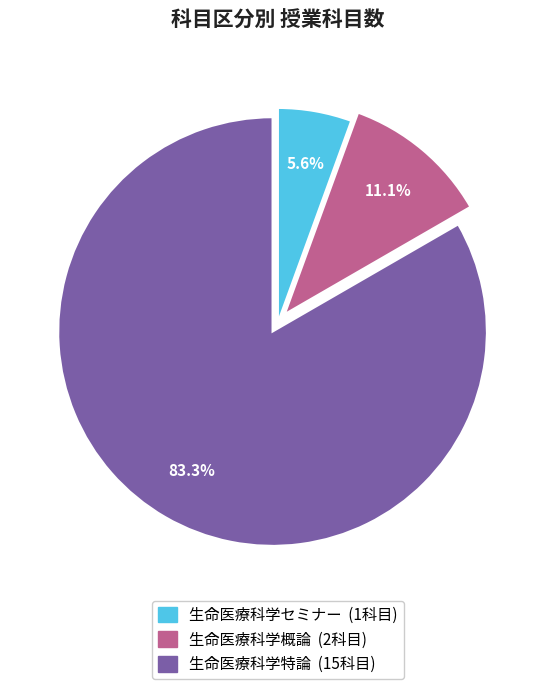

How many slices are in this pie chart?

3